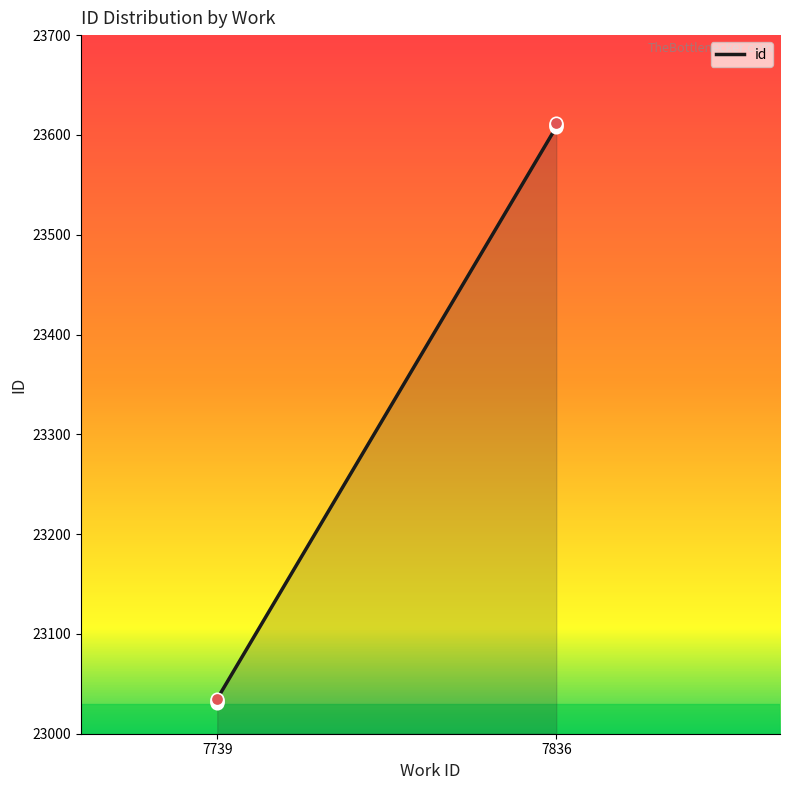

Between 7836 and 7836, which is larger?

7836